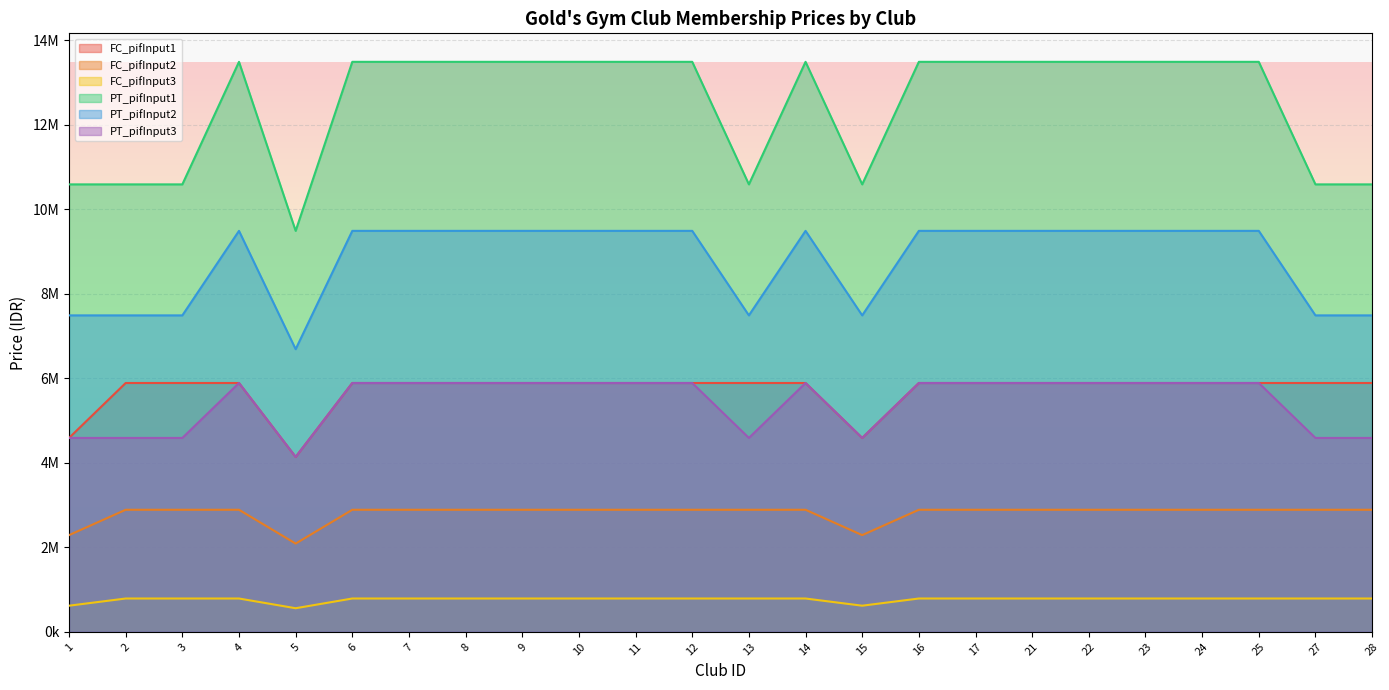

What is the difference between the PT_pifInput2 values at 27 and 10?

2000000